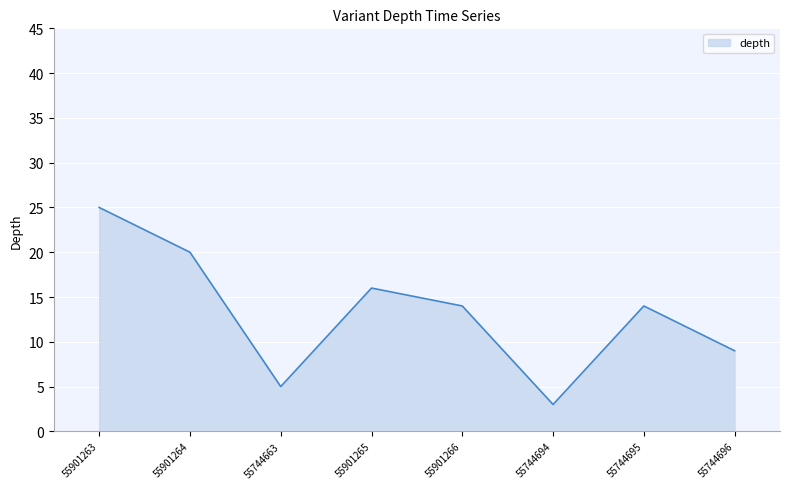

Count the number of data series in this chart.

1